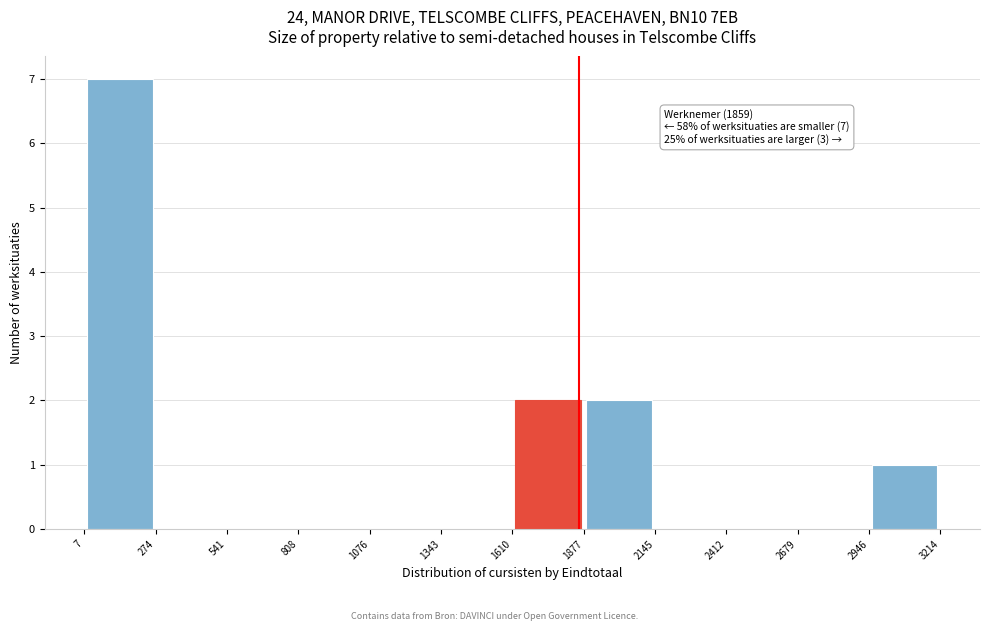

Over which range of the x-axis is the bar tallest?

7 to 274